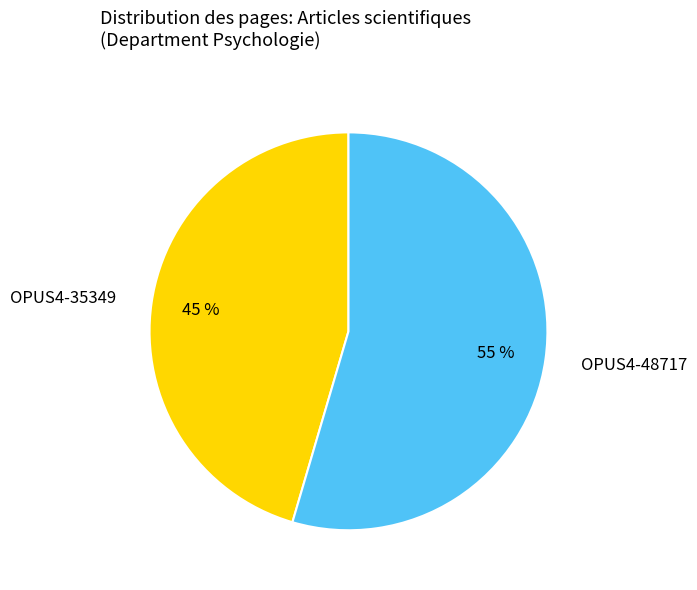

Do OPUS4-35349 and OPUS4-48717 together represent more than half of the pie?

Yes